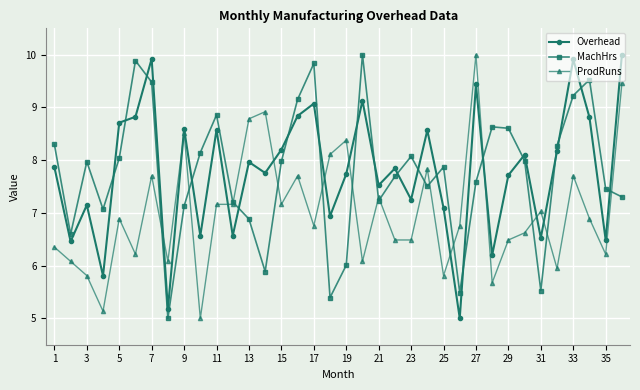

What is the value of the Overhead point at the 15th from the left?

8.2